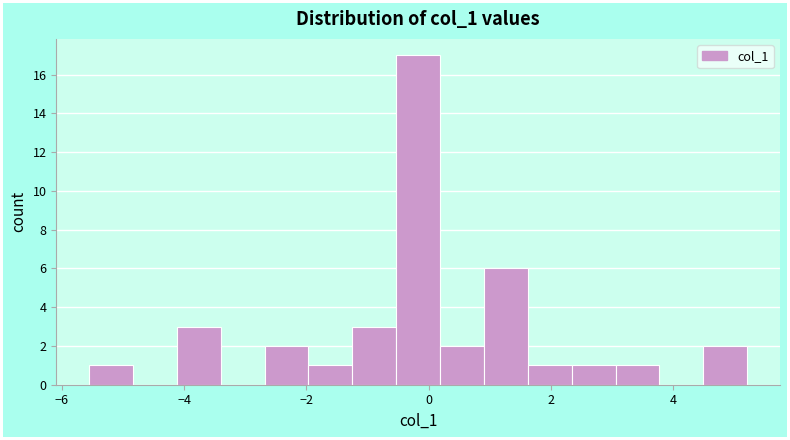

Read against the x-axis, roughly where is the centre of the tallest bar?

-0.2